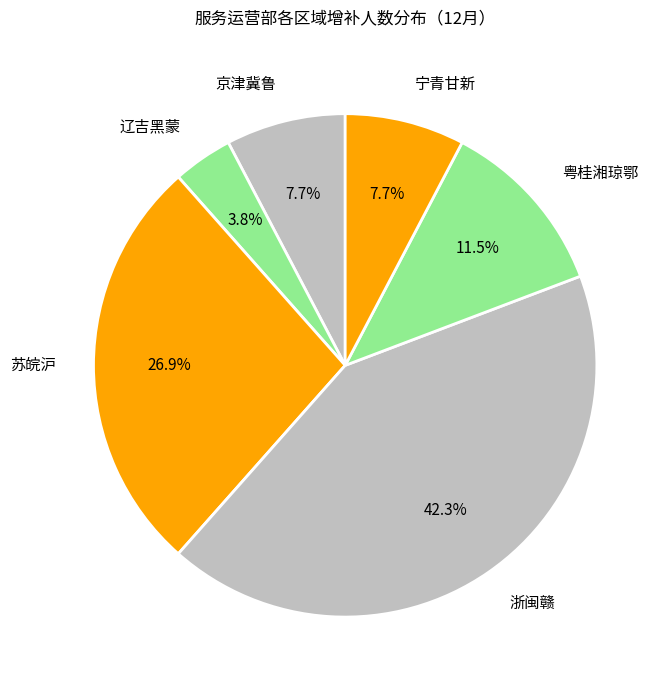

Between 宁青甘新 and 辽吉黑蒙, which is larger?

宁青甘新